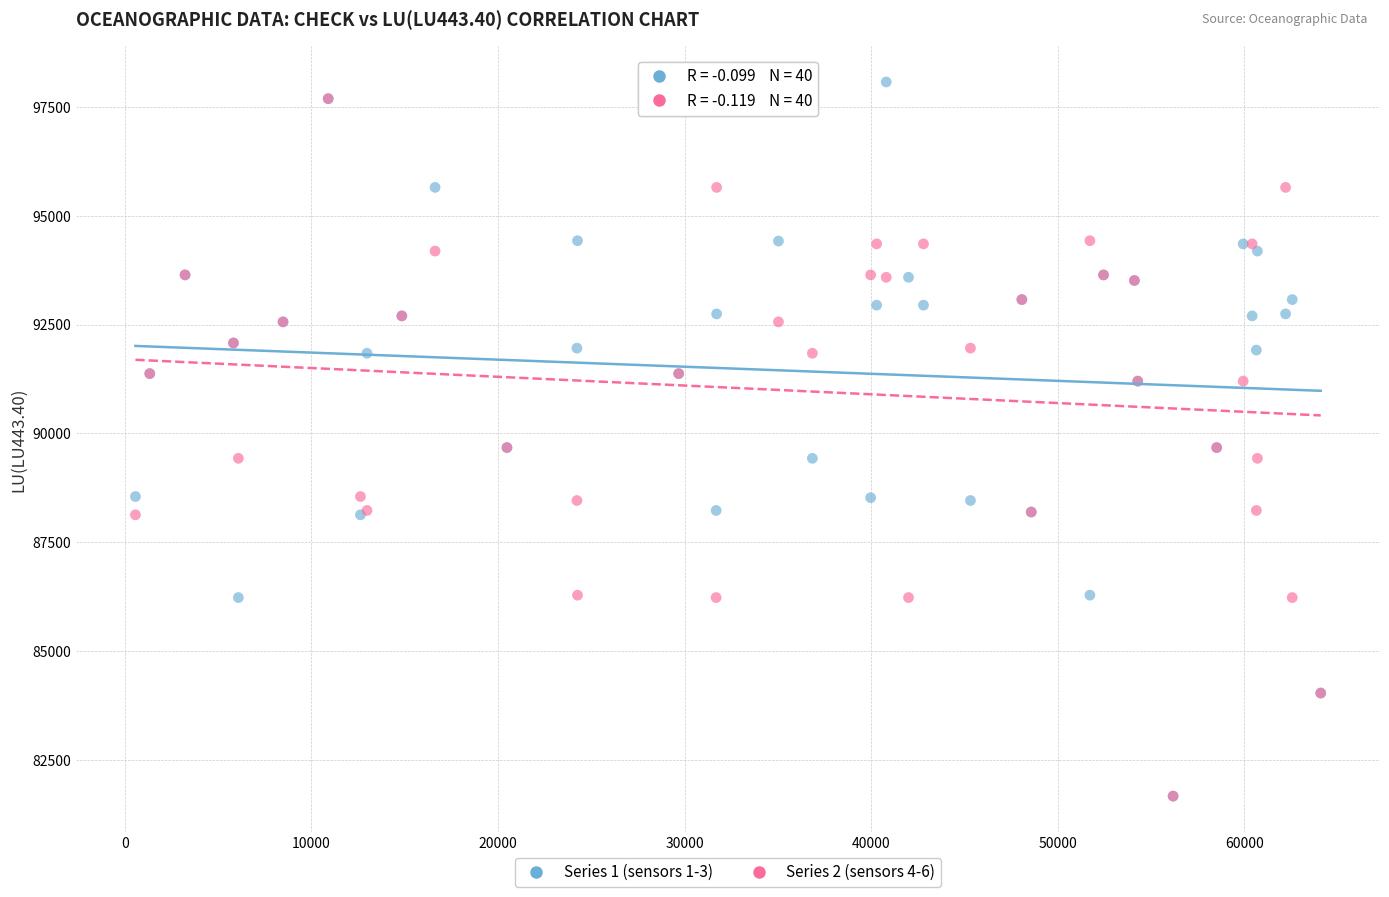

What are all the series names shown in the legend?

Series 1 (sensors 1-3), Series 2 (sensors 4-6)